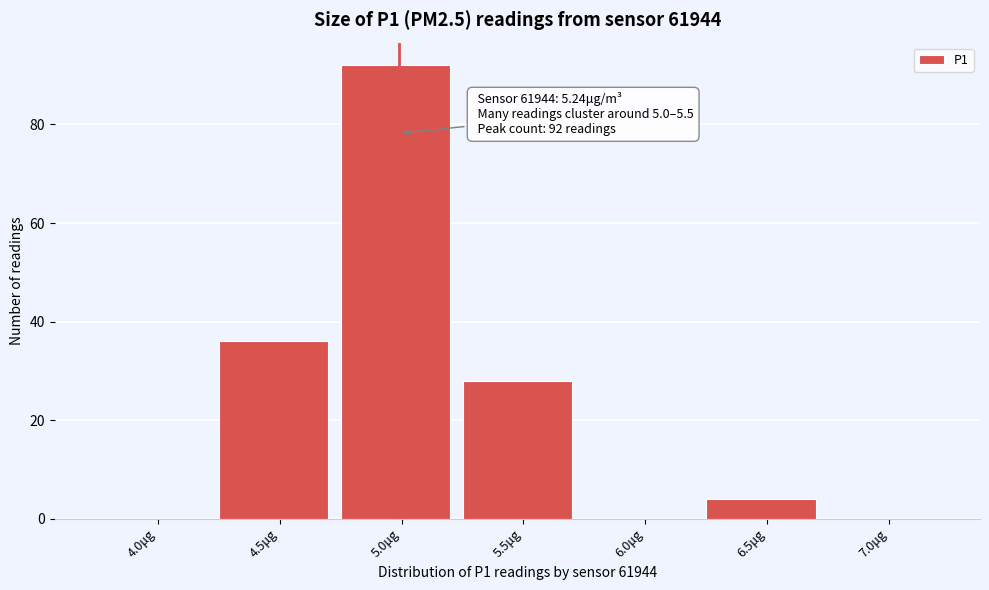

Reading left to right, list all the values displayed in this chart.

4.0μg=0	4.5μg=36	5.0μg=92	5.5μg=28	6.0μg=0	6.5μg=4	7.0μg=0